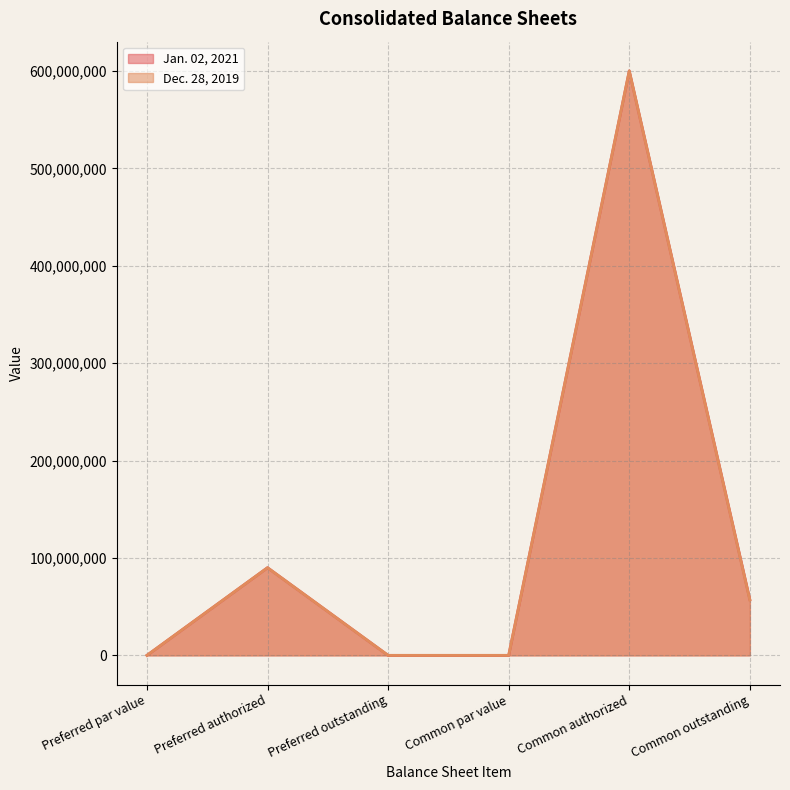

What is the highest value of the Jan. 02, 2021 series?

600000000